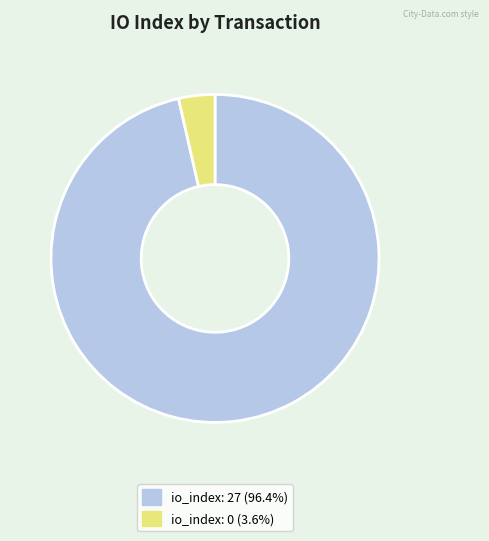

How many slices are in this pie chart?

2